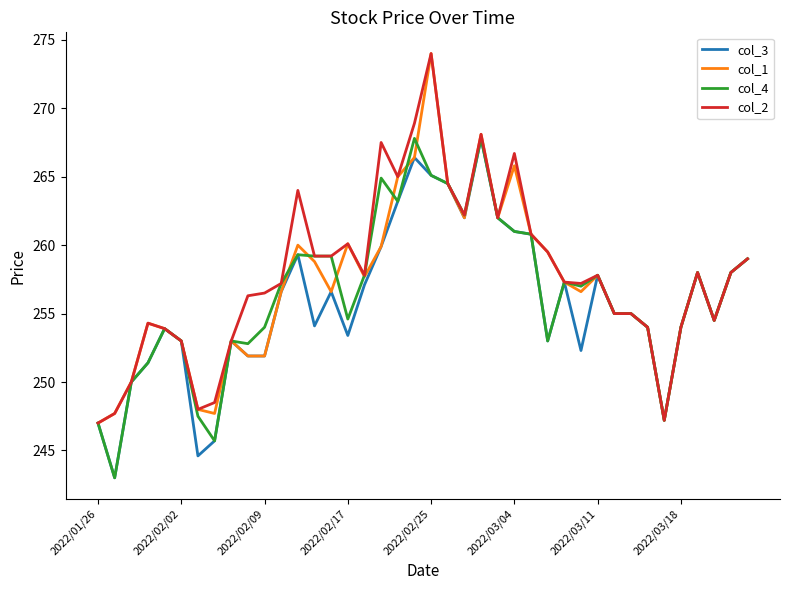

What is the greatest value displayed?

274.0